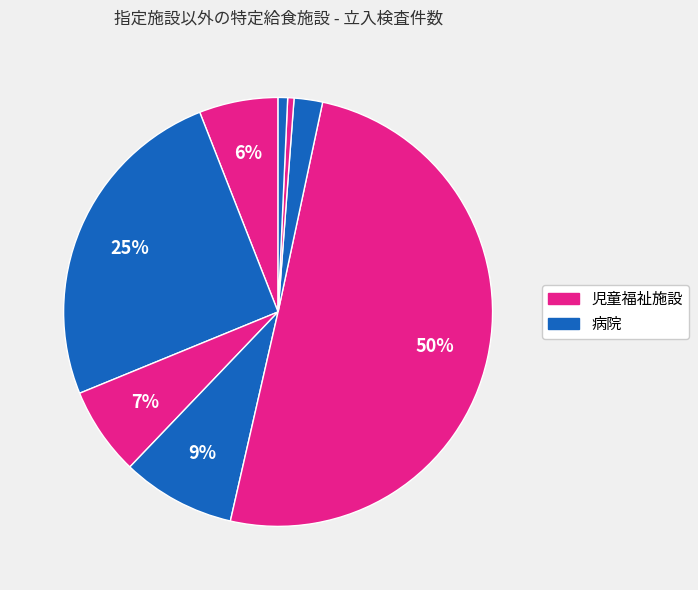

How many segments does this pie chart have?

8